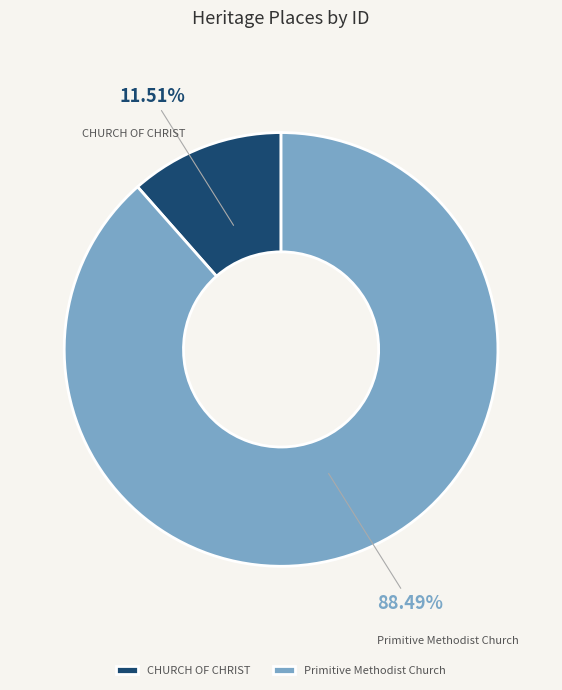

To the nearest percent, what is the difference between the Primitive Methodist Church and CHURCH OF CHRIST slice percentages?

77%